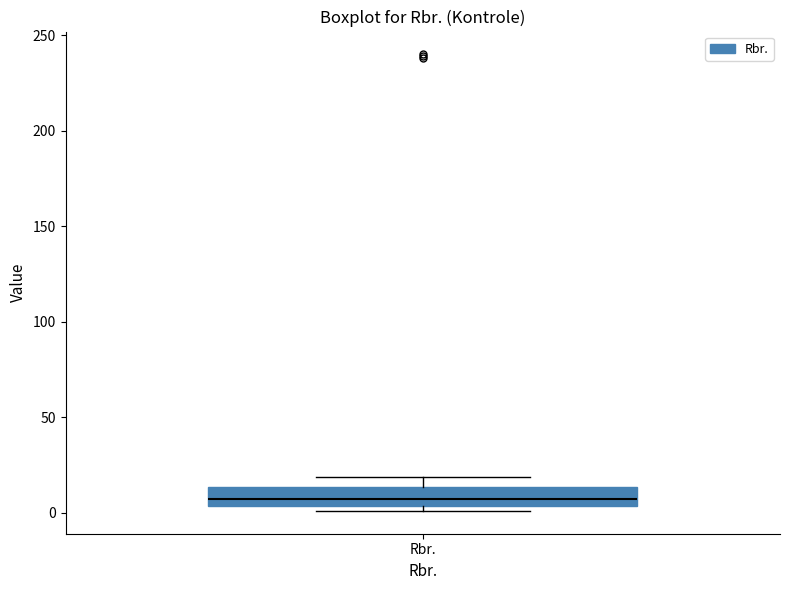

Where is the upper edge of the box for Rbr. on the y-axis? The values are not printed on the chart, so give them approximately, as read against the axis.

15